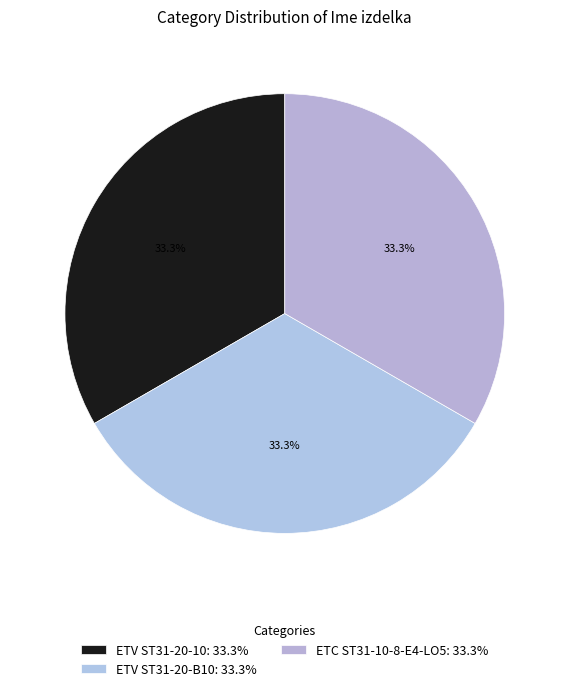

The ETC ST31-10-8-E4-LO5 slice represents 25% of the pie. True or false?

False